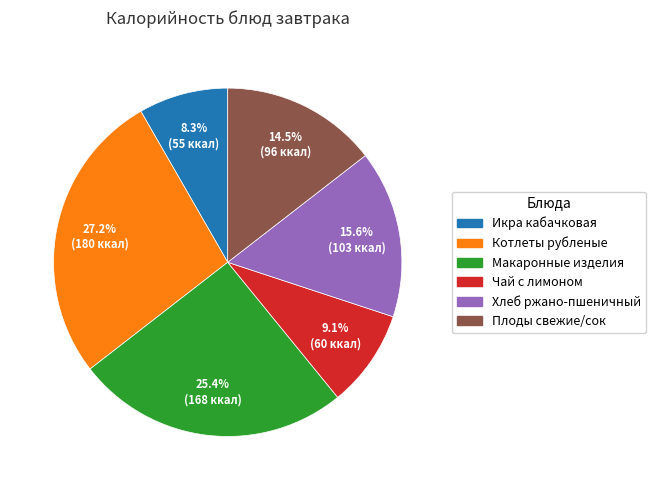

To the nearest percent, what is the average slice percentage?

17%